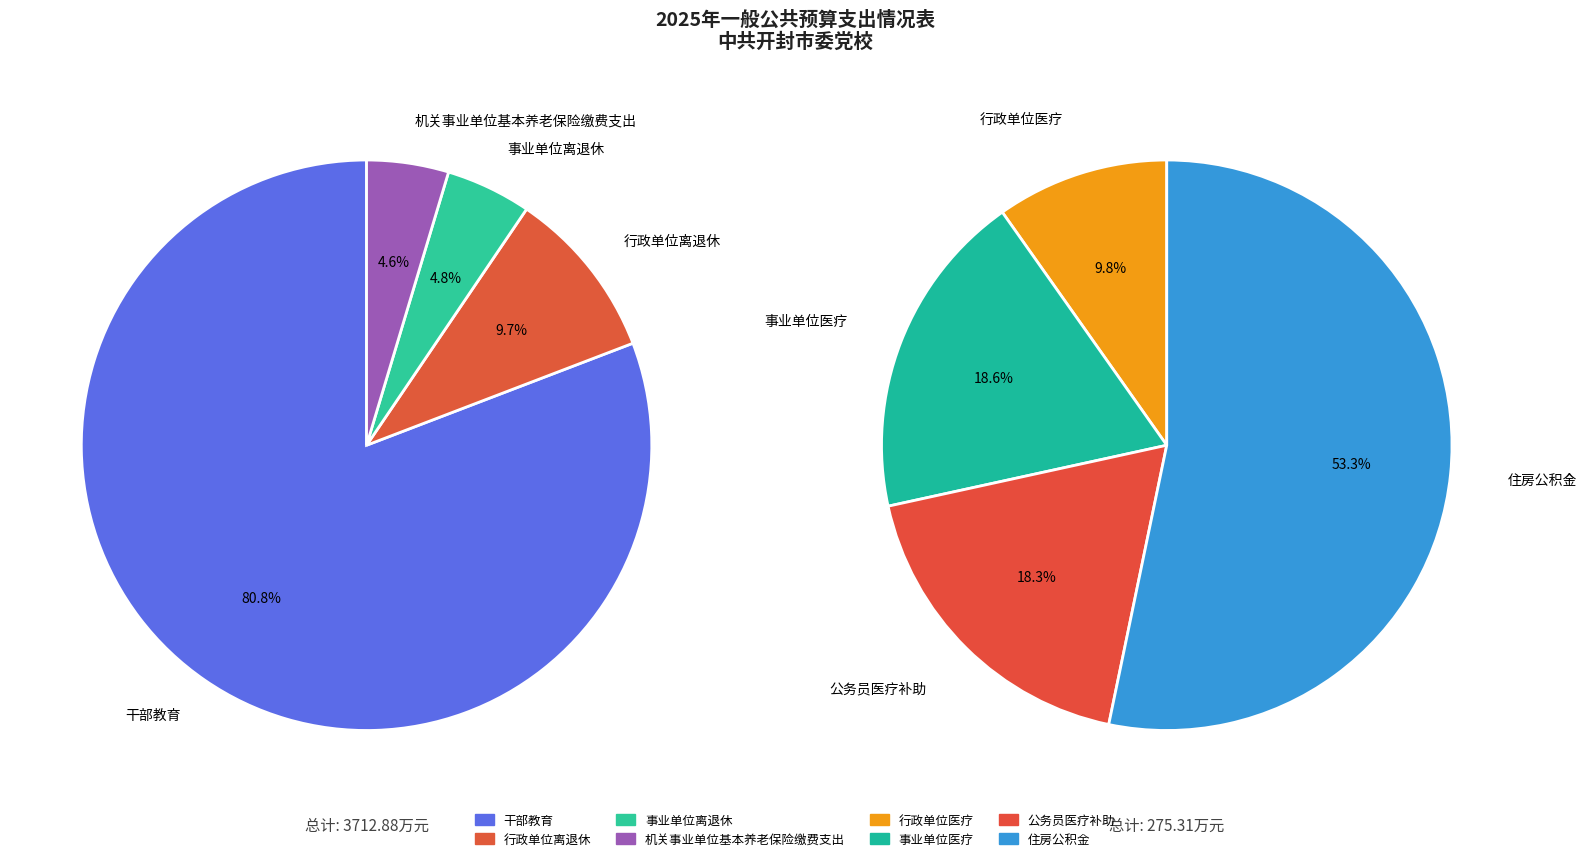

Is 干部教育 the majority of the pie?

Yes